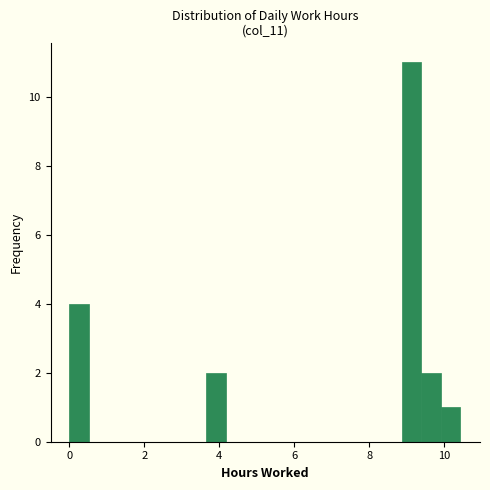

Read against the x-axis, roughly where is the centre of the tallest bar?

9.2